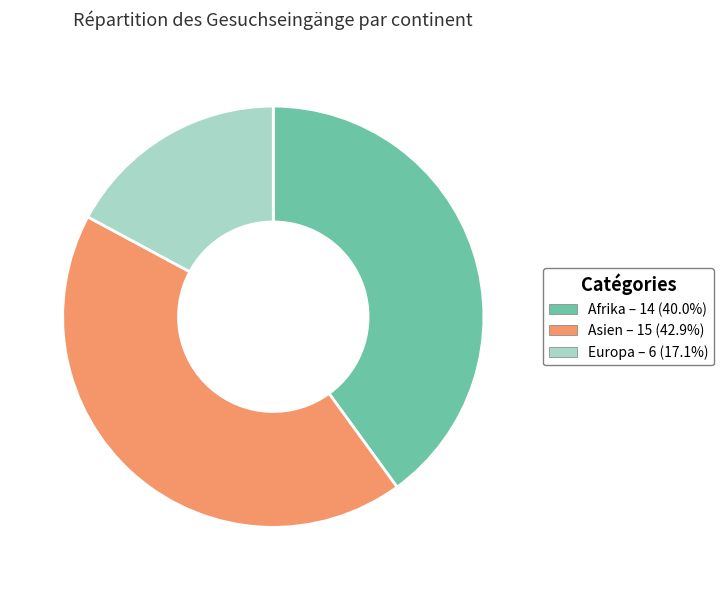

Is the sum of Europa and Asien greater than half?

Yes